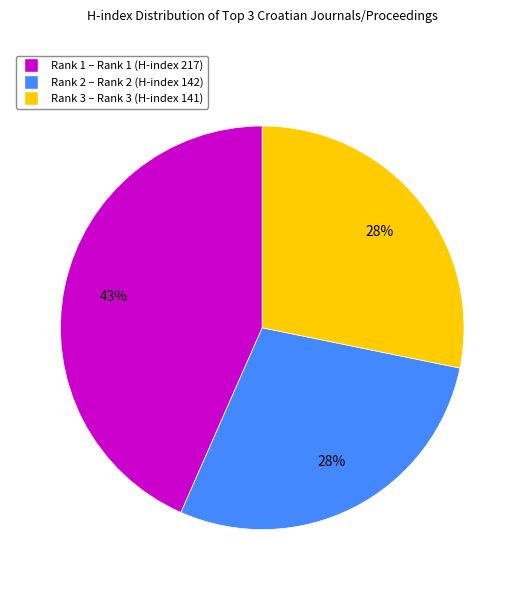

To the nearest percent, what is the difference between the largest and smallest slice percentages?

15%